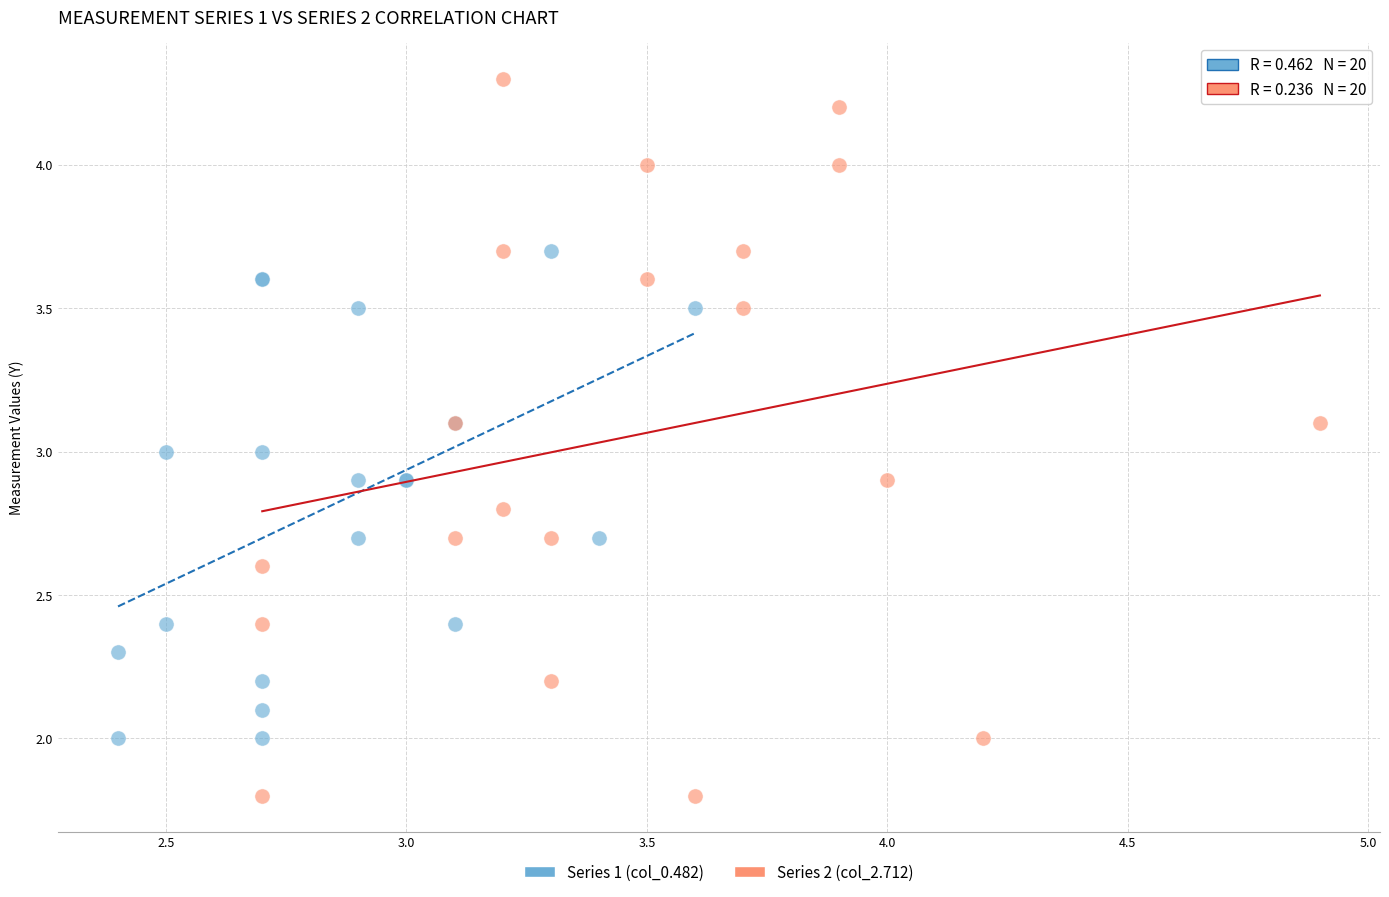

Which series contains the lowest Y value?

Series 2 (col_2.712)